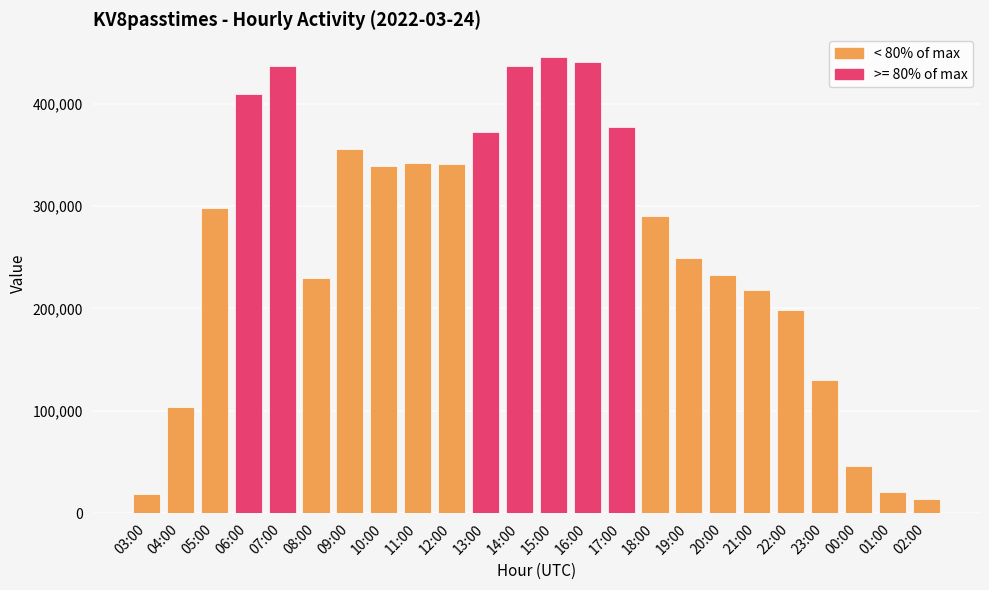

What is the greatest value displayed?

445649